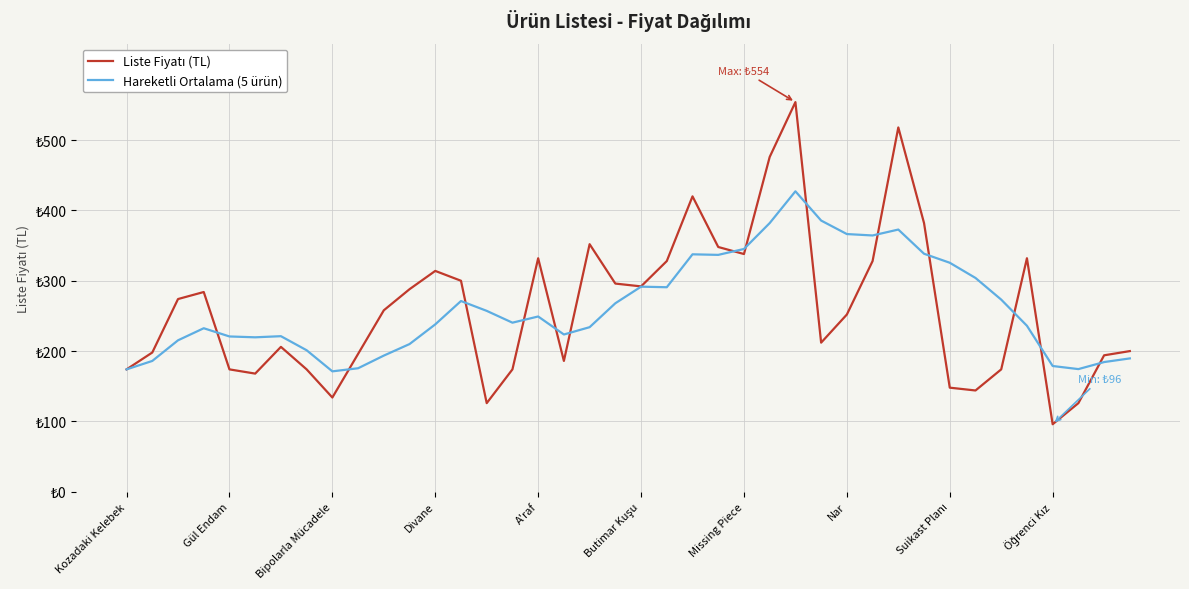

Does the chart have visible grid lines?

Yes